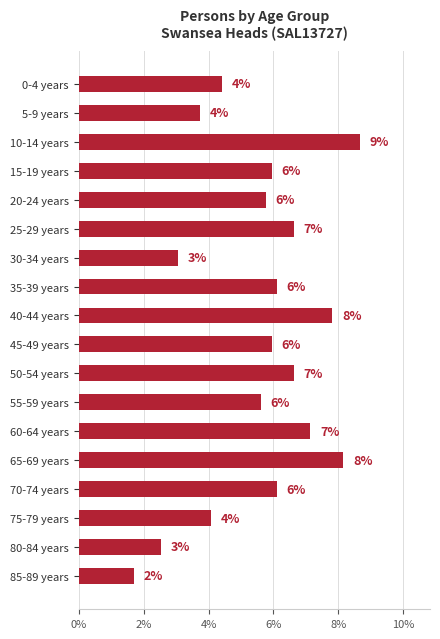

How many bars are there in total?

18